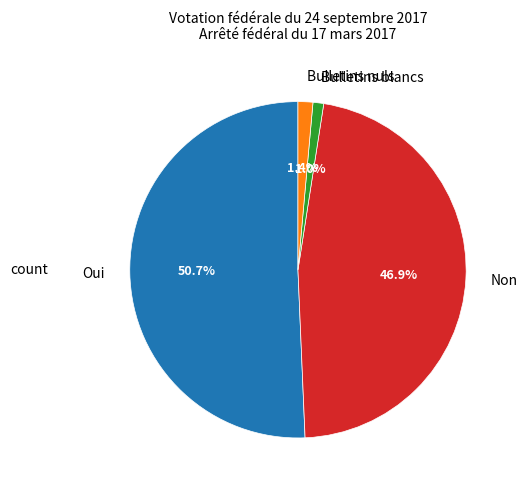

The Bulletins blancs slice represents 11% of the pie. True or false?

False